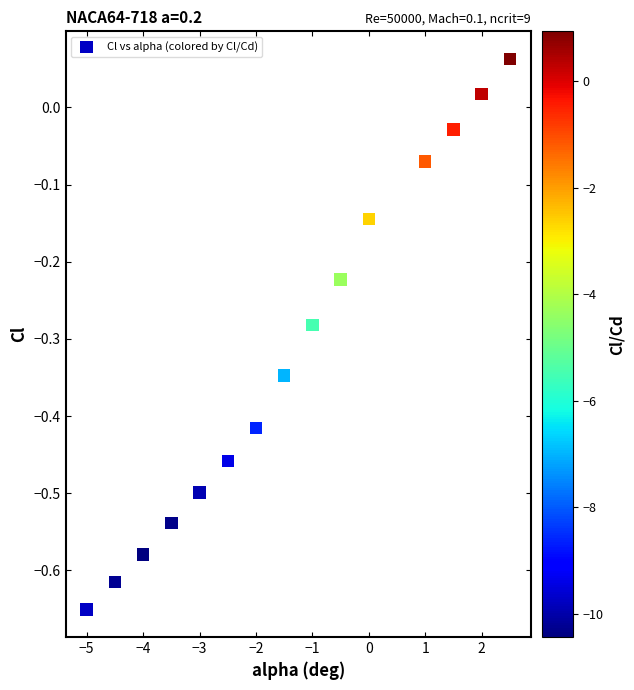

What is the range of Y values (max minus min)?

0.7